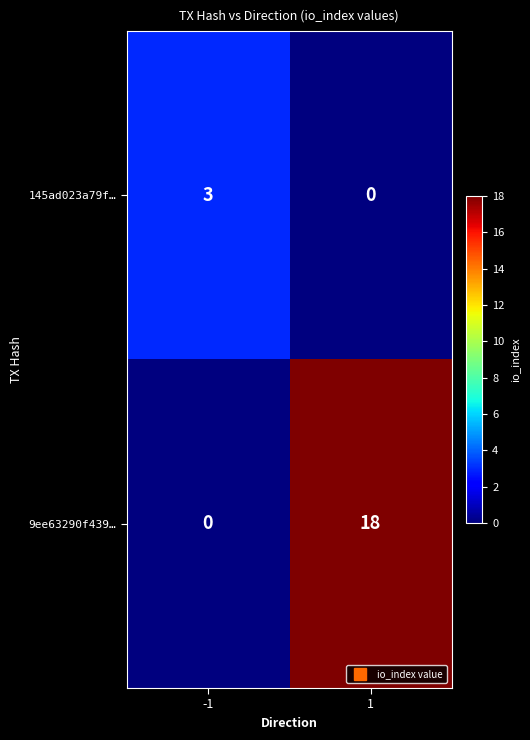

Rank the series by their average value, from lowest to highest.

145ad023a79f…, 9ee63290f439…